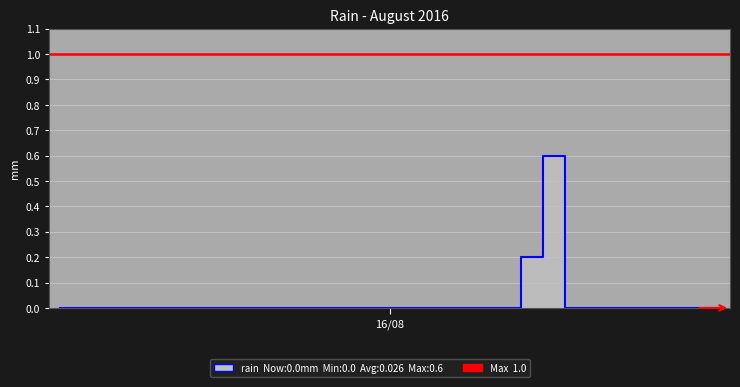

List the labels in order of value, smallest first.

2016-08-01, 2016-08-02, 2016-08-03, 2016-08-04, 2016-08-05, 2016-08-06, 2016-08-07, 2016-08-08, 2016-08-09, 2016-08-10, 2016-08-11, 2016-08-12, 2016-08-13, 2016-08-14, 2016-08-15, 2016-08-16, 2016-08-17, 2016-08-18, 2016-08-19, 2016-08-20, 2016-08-21, 2016-08-24, 2016-08-25, 2016-08-26, 2016-08-27, 2016-08-28, 2016-08-29, 2016-08-30, 2016-08-31, 2016-08-22, 2016-08-23